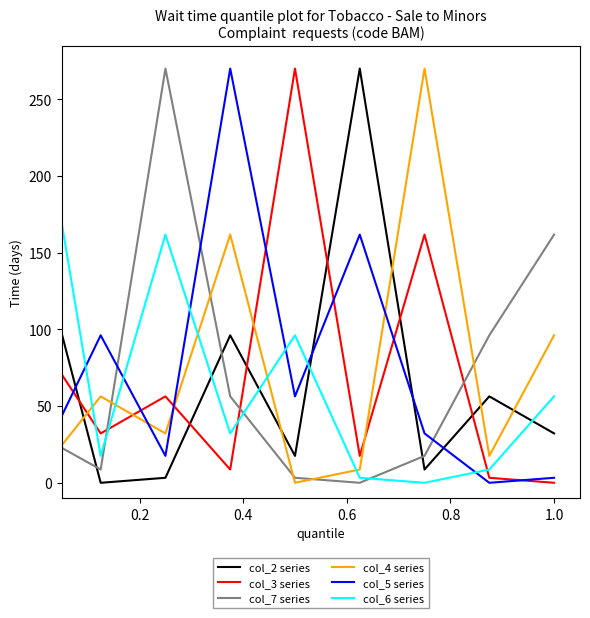

What is the greatest value displayed?

270.0